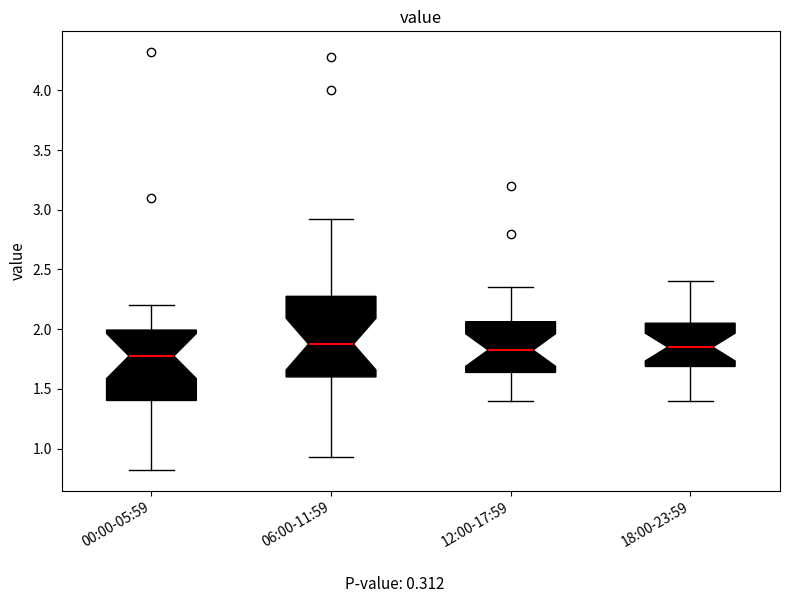

Which box's median line is the lowest?

00:00-05:59